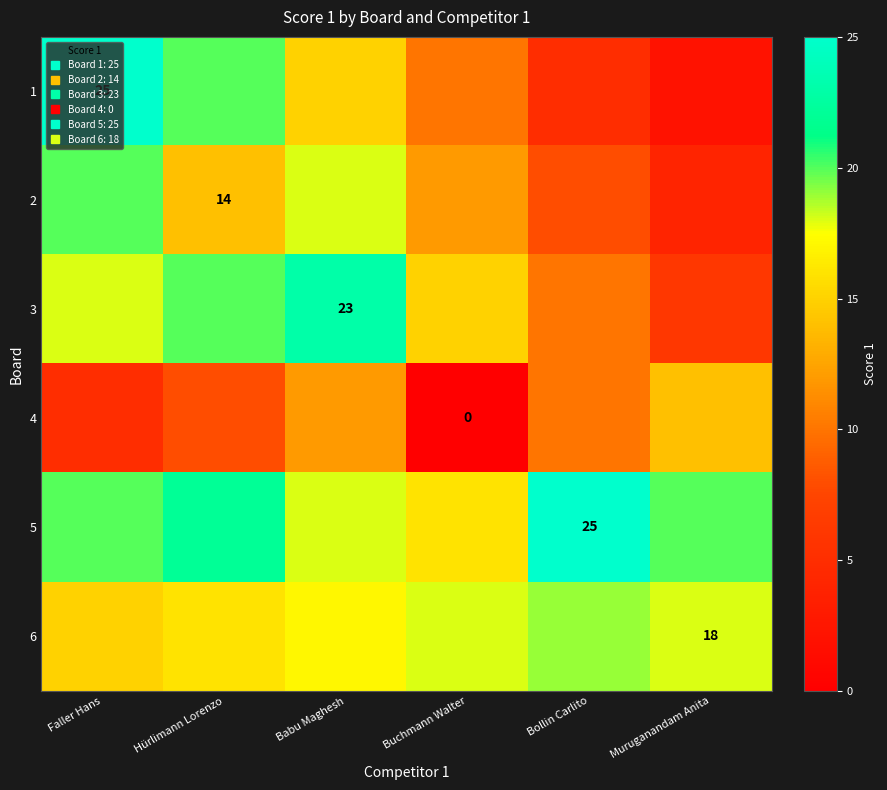

Which category has the highest value in the 4 series?

Muruganandam Anita